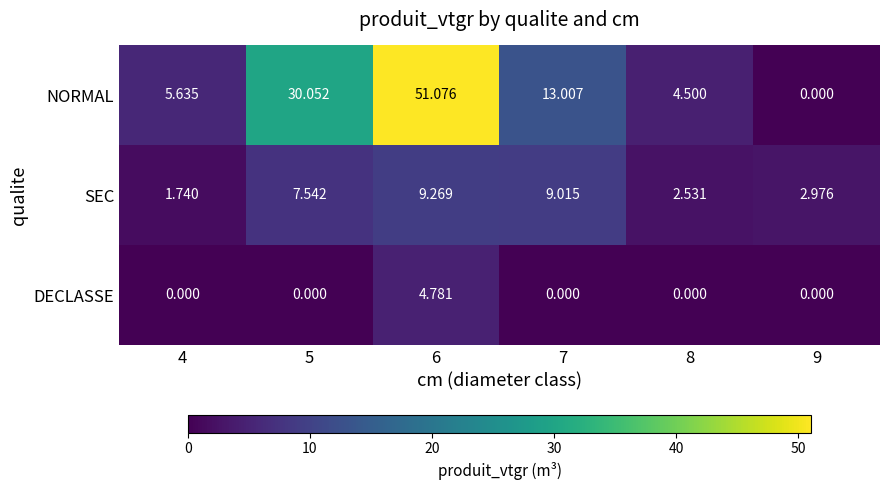

List the series in order of their peak value, lowest first.

DECLASSE, SEC, NORMAL